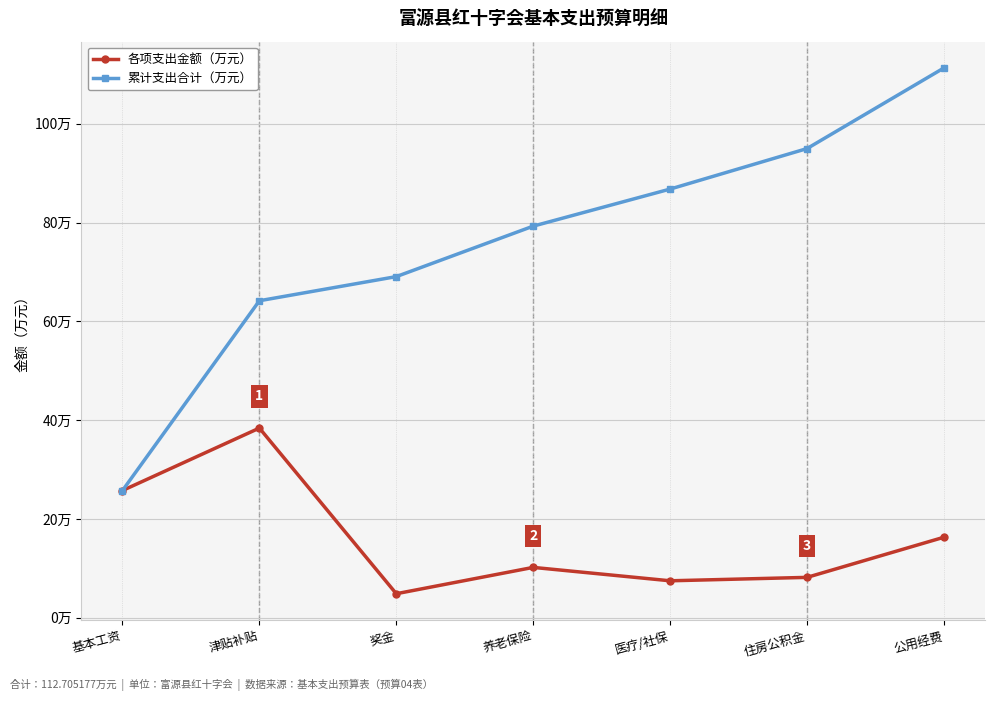

In 各项支出金额（万元）, how many points are higher than both neighbors (excluding endpoints)?

2